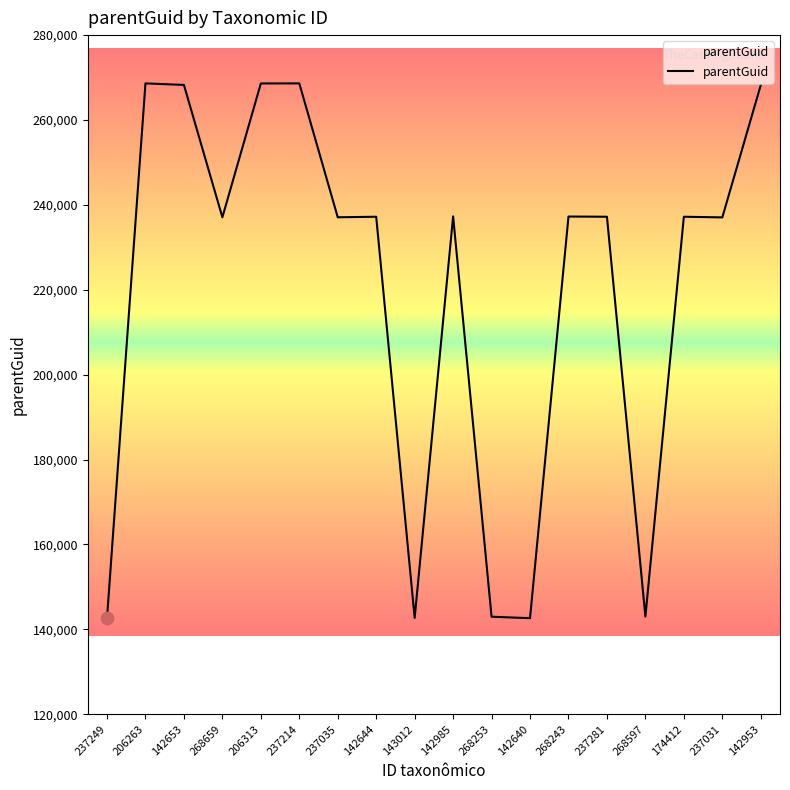

Approximately how many times larger is the value at 206263 compared to 237031?

1.1